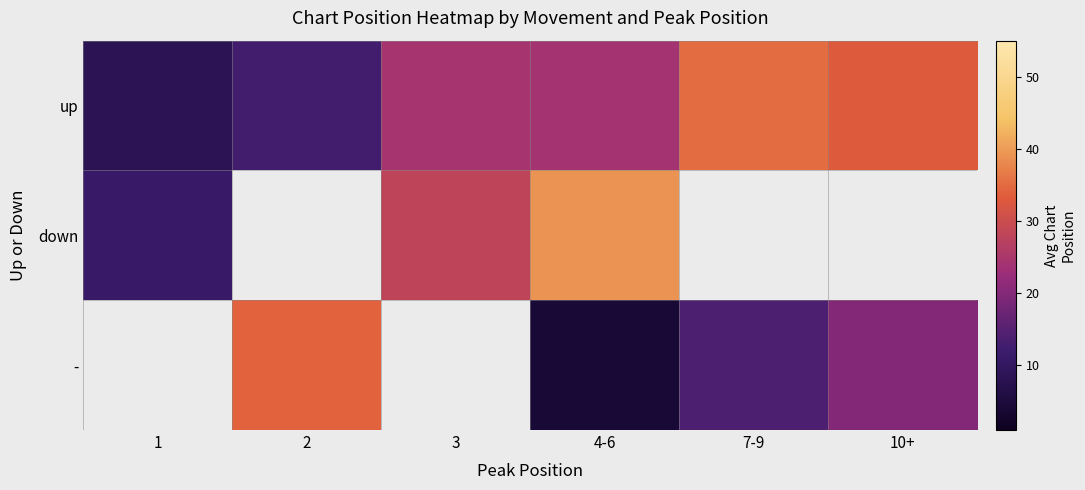

Count the - values in the range 34 to 35.

1